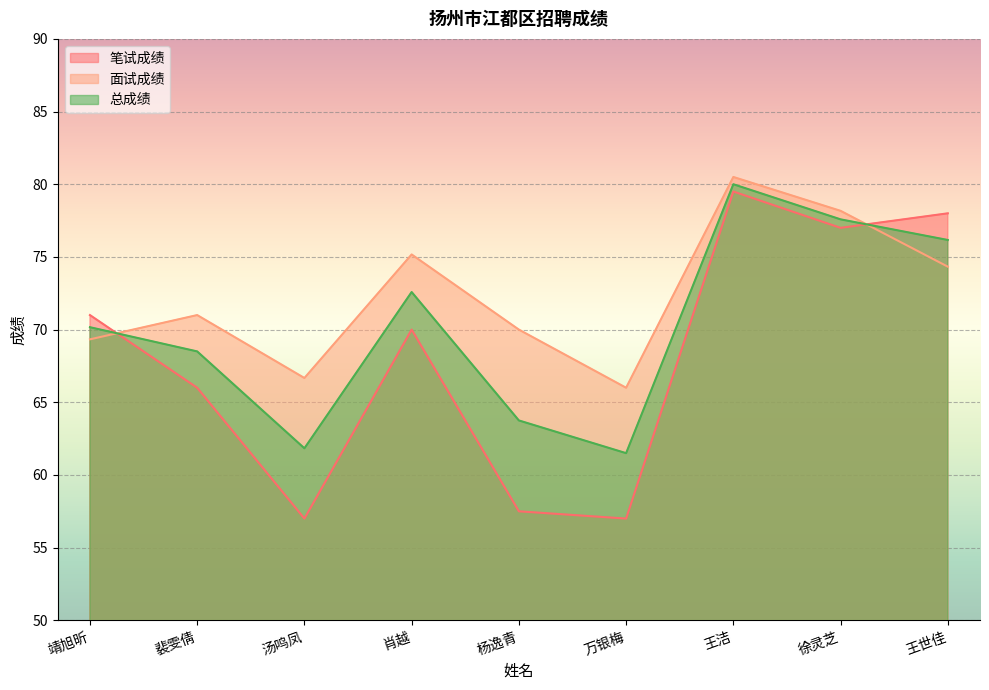

True or false: 总成绩 and 面试成绩 cross at least once.

True